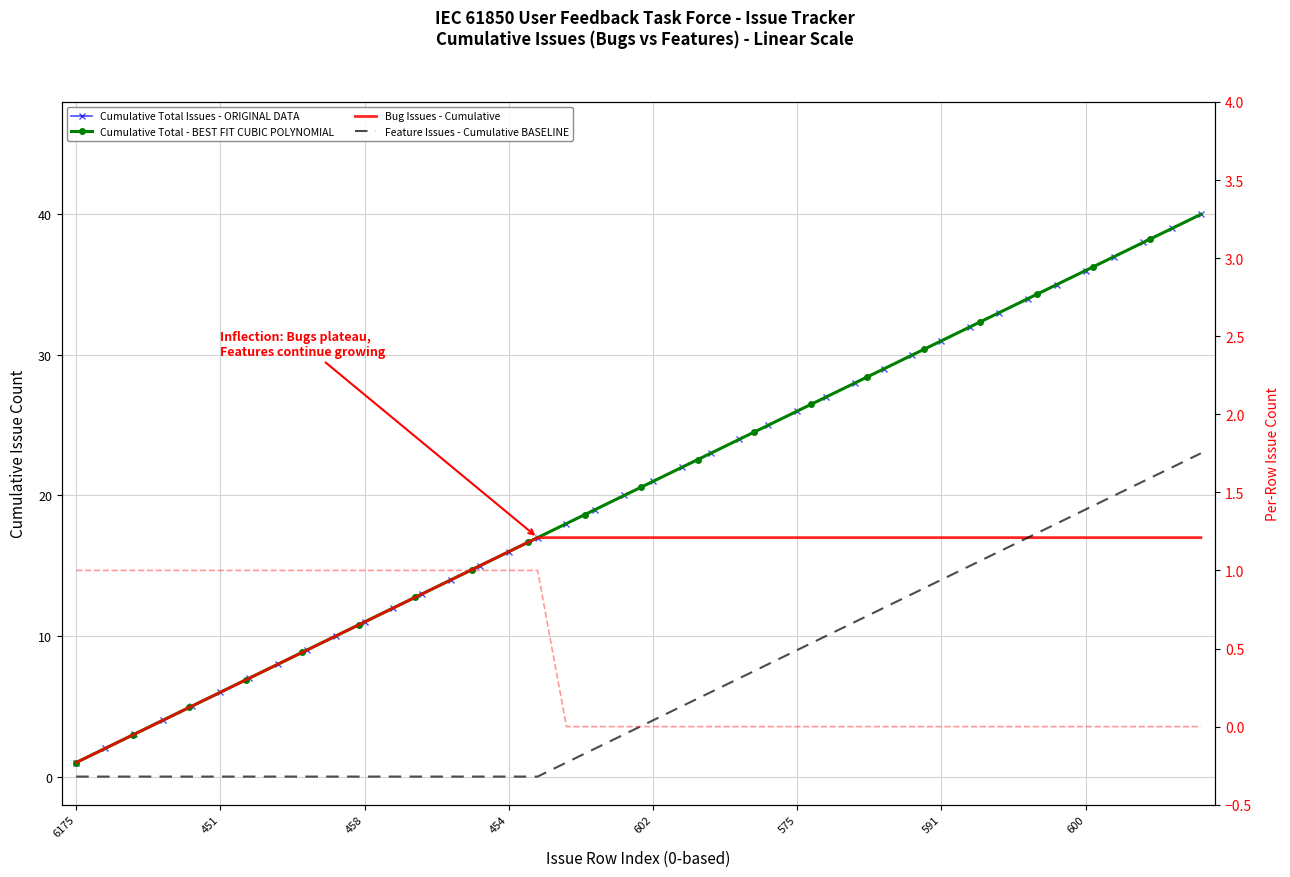

Count the Bug Count by Row values in the range 0 to 1.

40